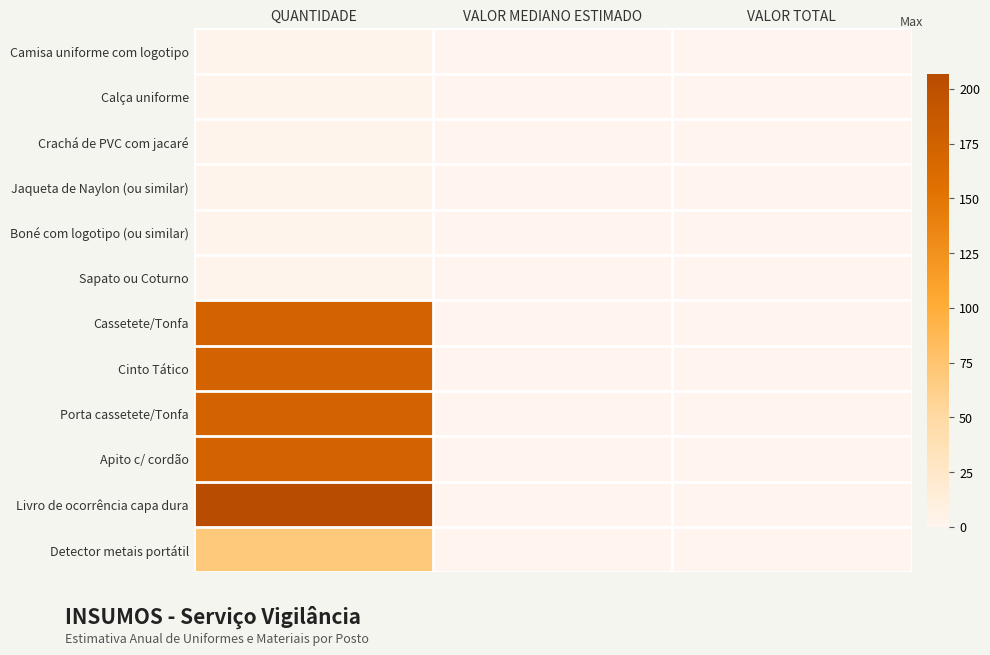

At which category is the sum across all series the highest?

QUANTIDADE